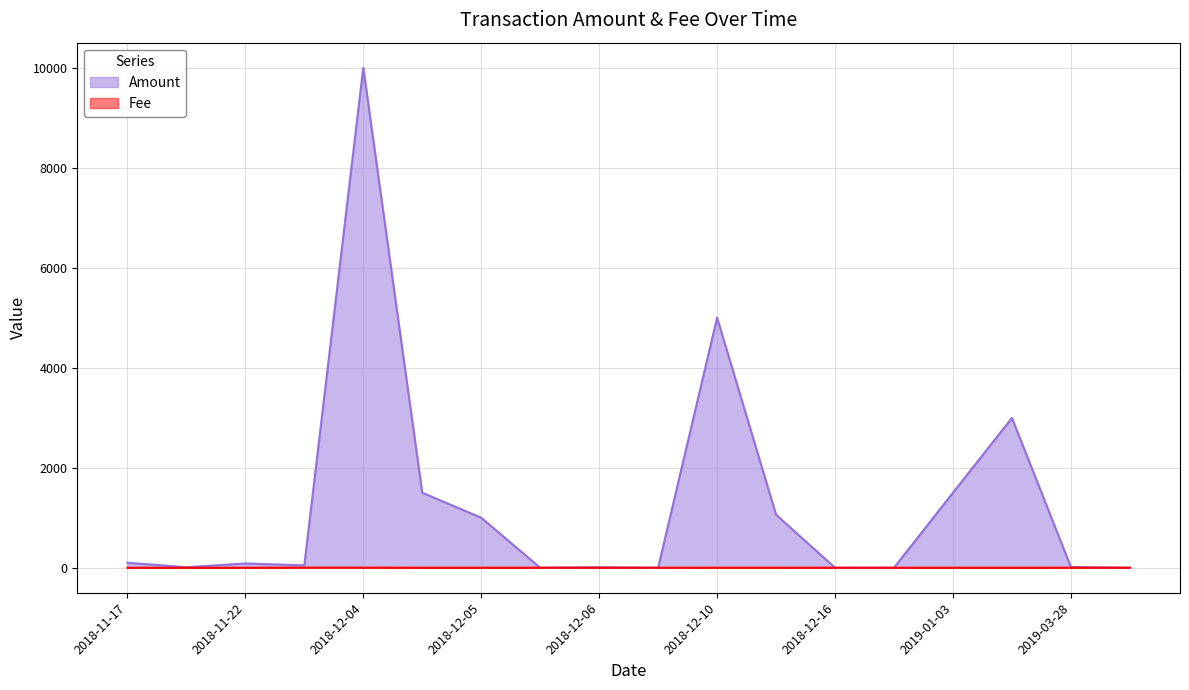

How many data points in Amount are less than 85?

9